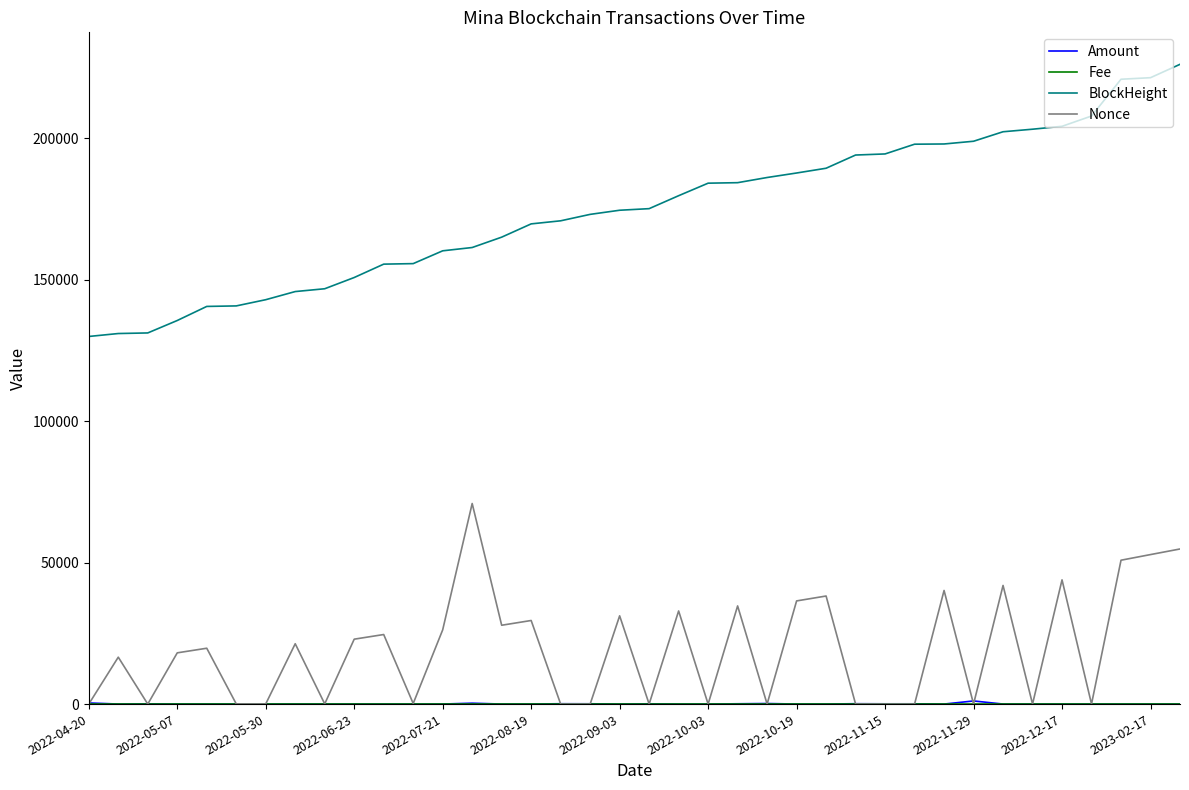

What is the difference between the second highest and second lowest values in the BlockHeight series?

90401.0